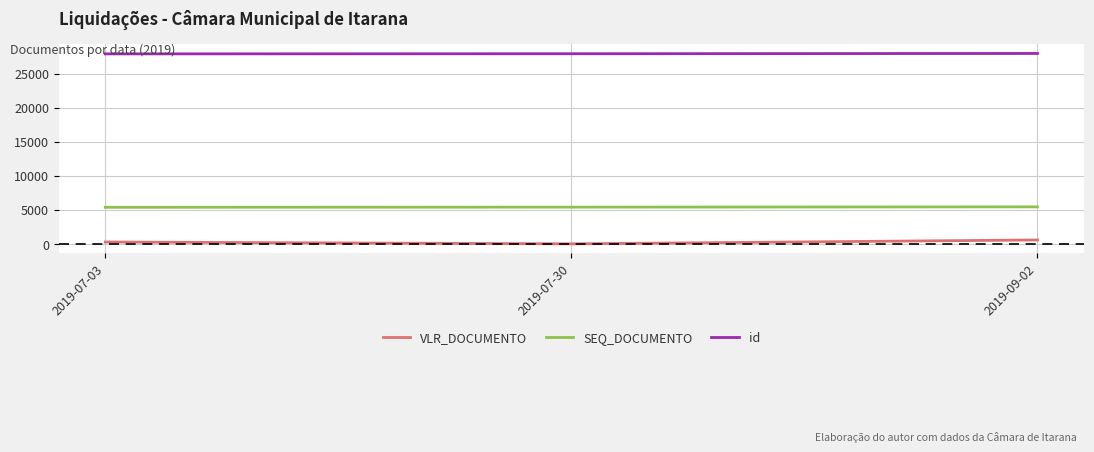

What position from the right is 2019-09-02?

1